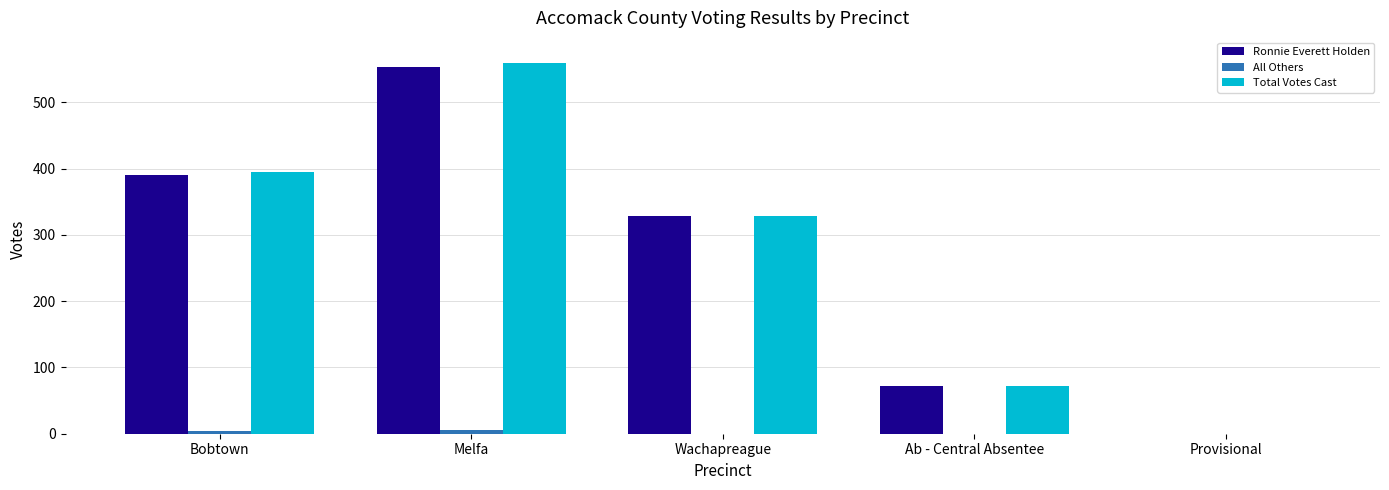

What is the spread (max minus min) of values at Melfa?

554